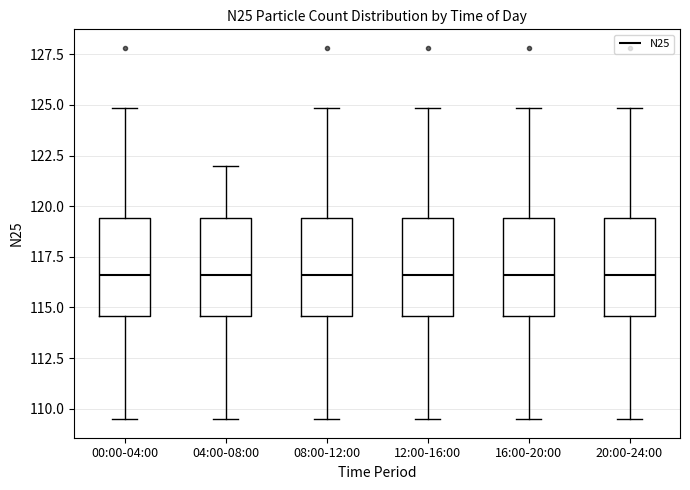

Where does the median line of the box for 16:00-20:00 sit on the y-axis? The values are not printed on the chart, so give them approximately, as read against the axis.

116.5